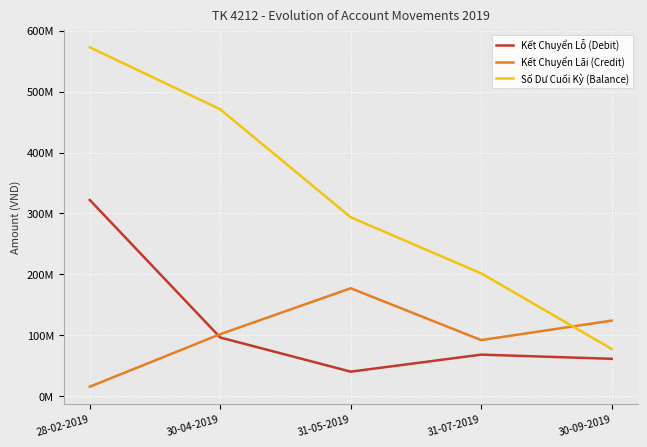

How many times do Kết Chuyển Lỗ (Debit) and Kết Chuyển Lãi (Credit) cross each other?

1